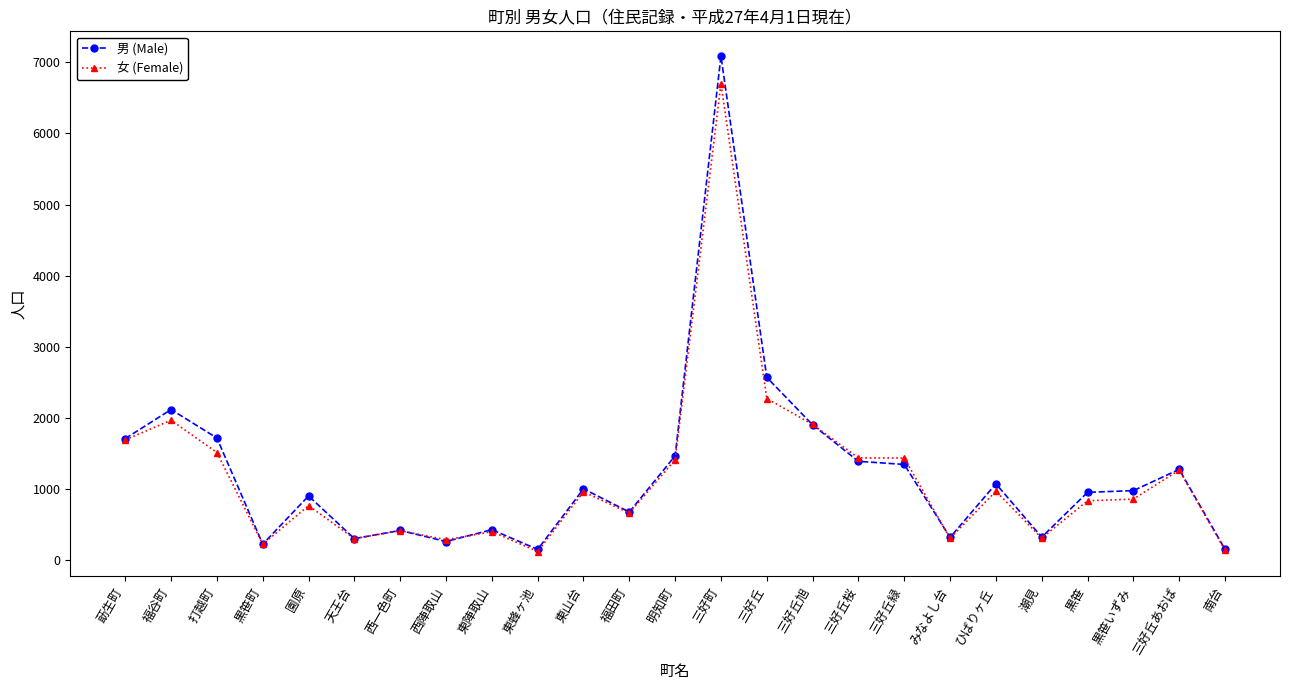

What is the approximate value of 男 (Male) at 黒笹町, to the nearest 10?

220